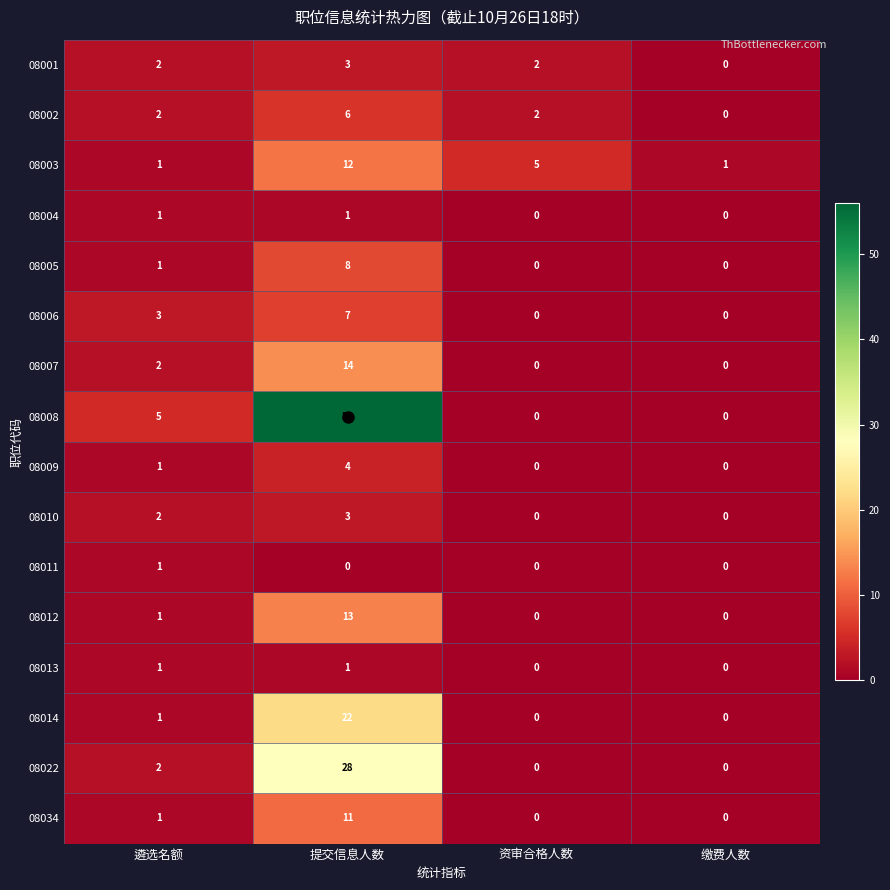

True or false: 08034 has a value of -3 at 缴费人数.

False